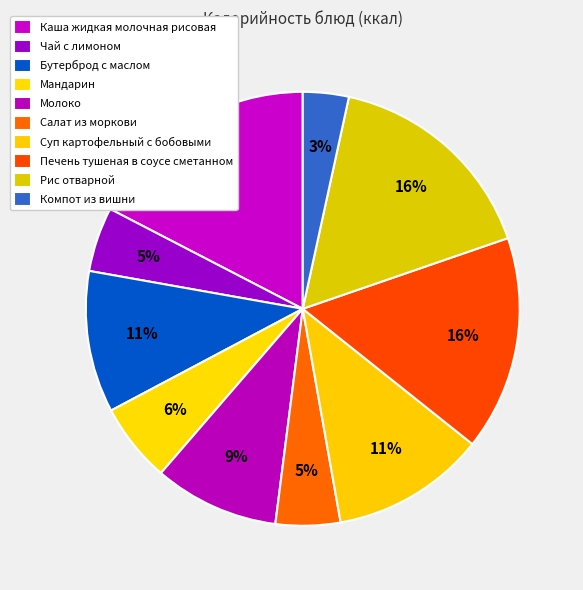

How many slices are in this pie chart?

10